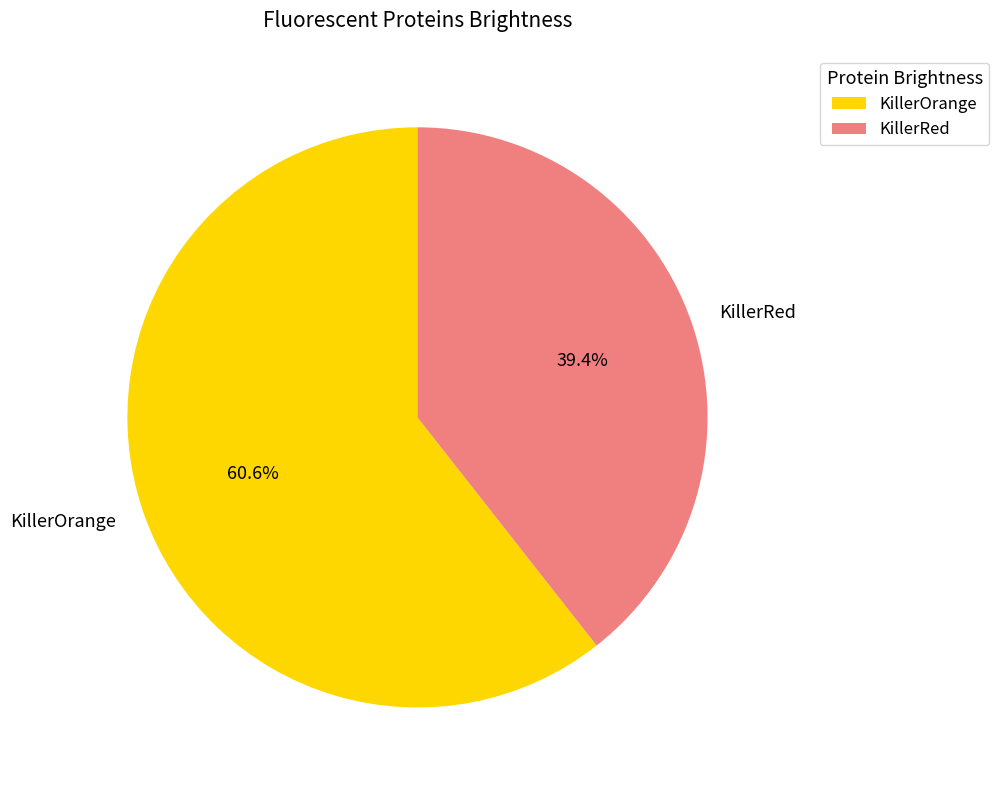

Rank the categories by value from highest to lowest.

KillerOrange, KillerRed